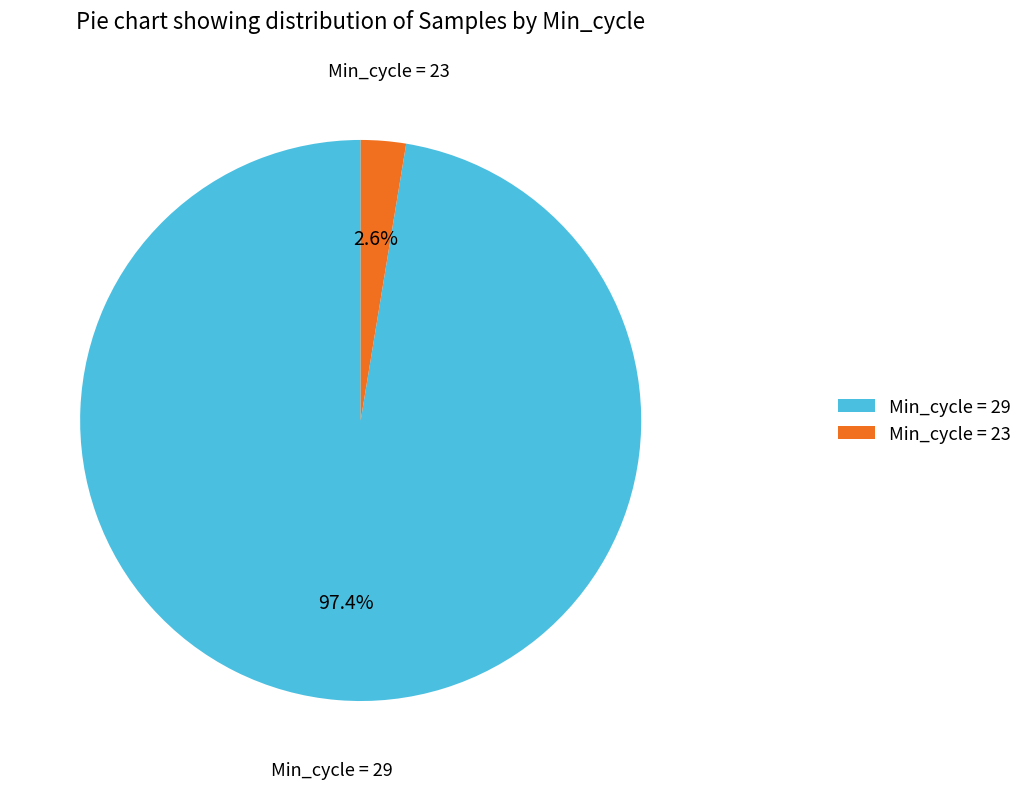

Count the number of slices in the pie.

2